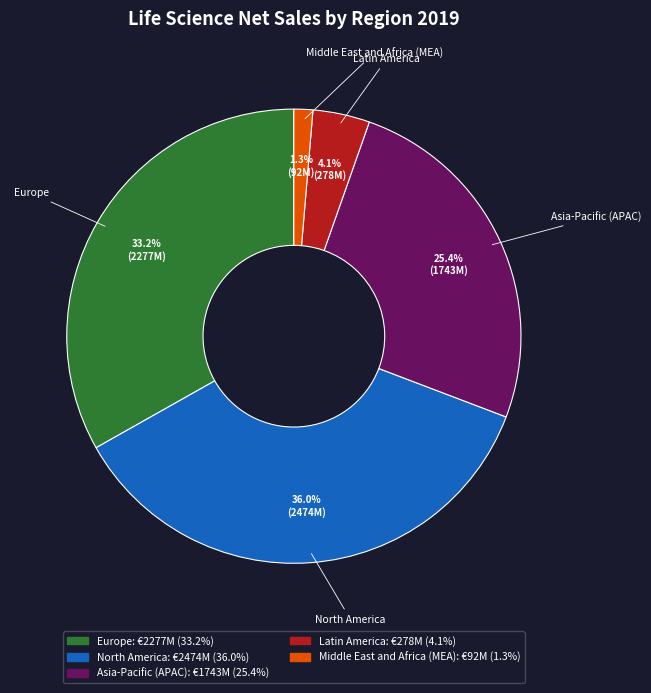

What is the largest slice in the pie chart?

North America